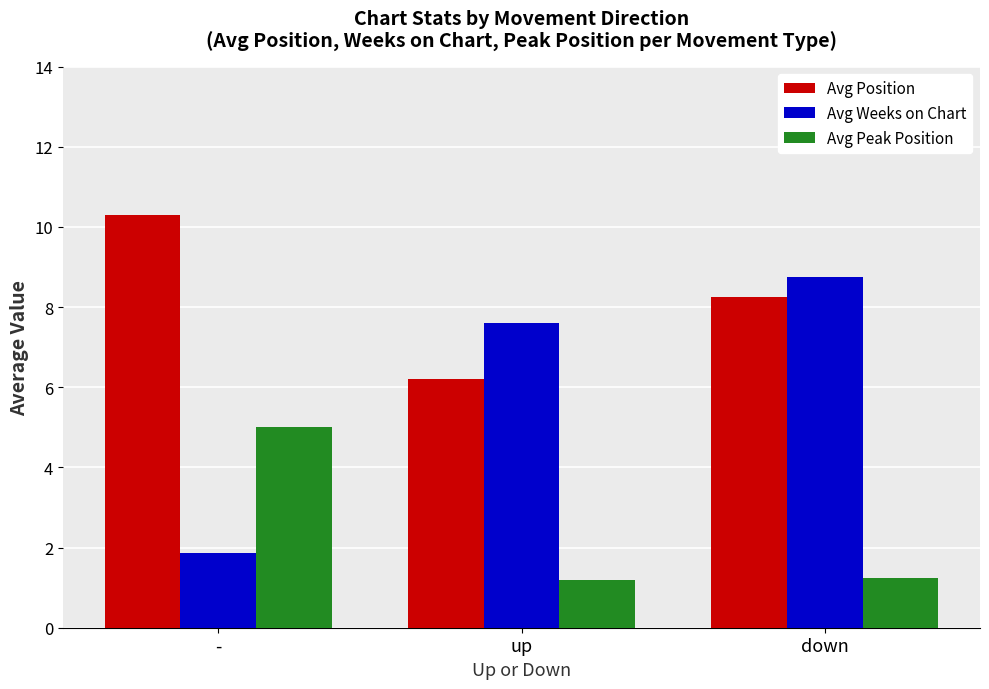

Between - and down, which series saw the biggest shift?

Avg Weeks on Chart